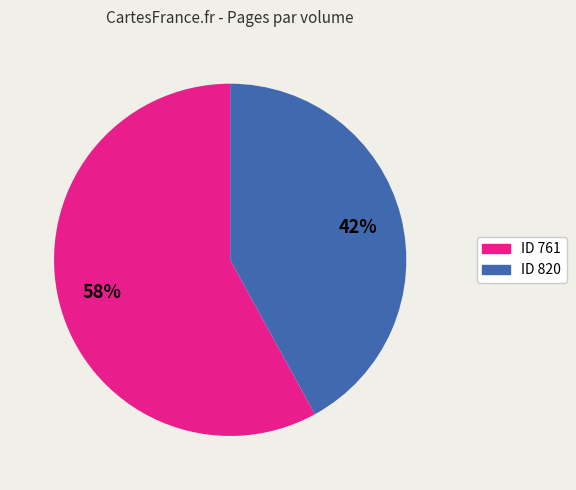

Does any single category account for the majority?

Yes